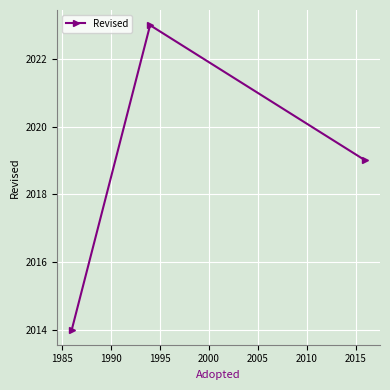

What is the sum of all values?

6056